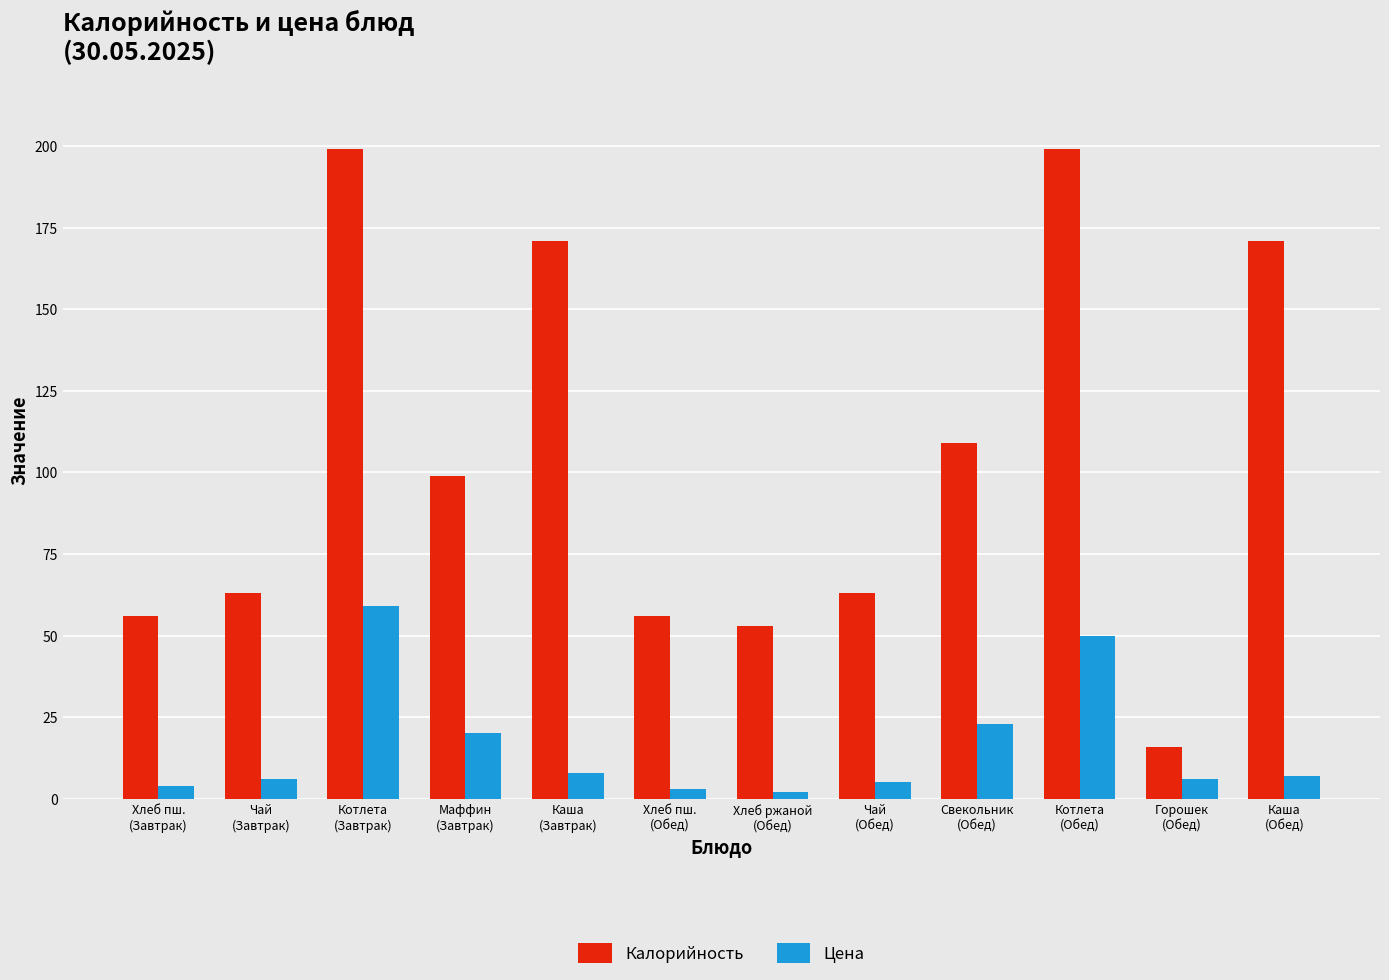

What is the label of the 11th bar from the right?

Чай
(Завтрак)